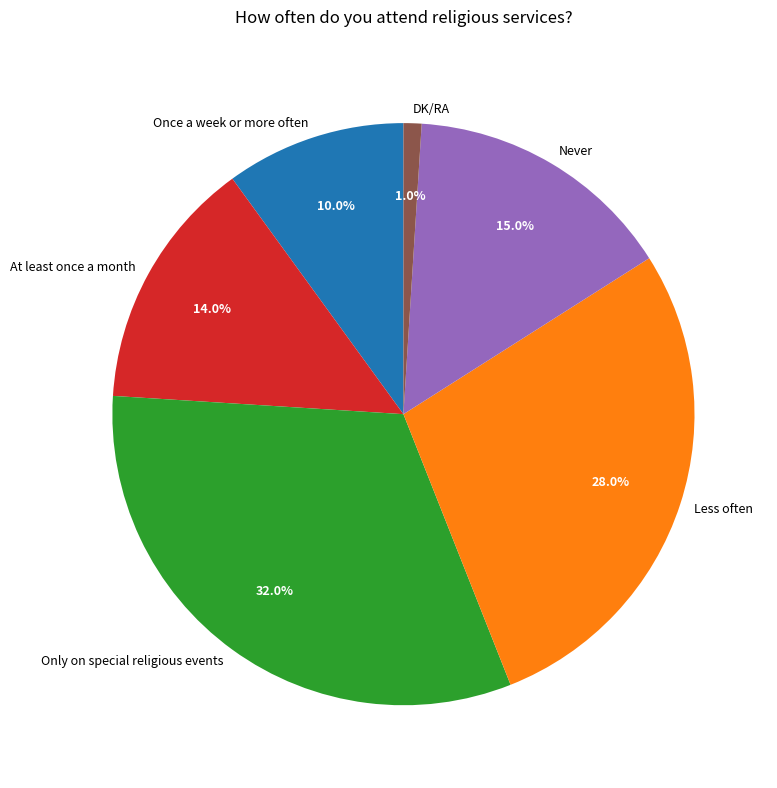

Between At least once a month and Never, which is larger?

Never